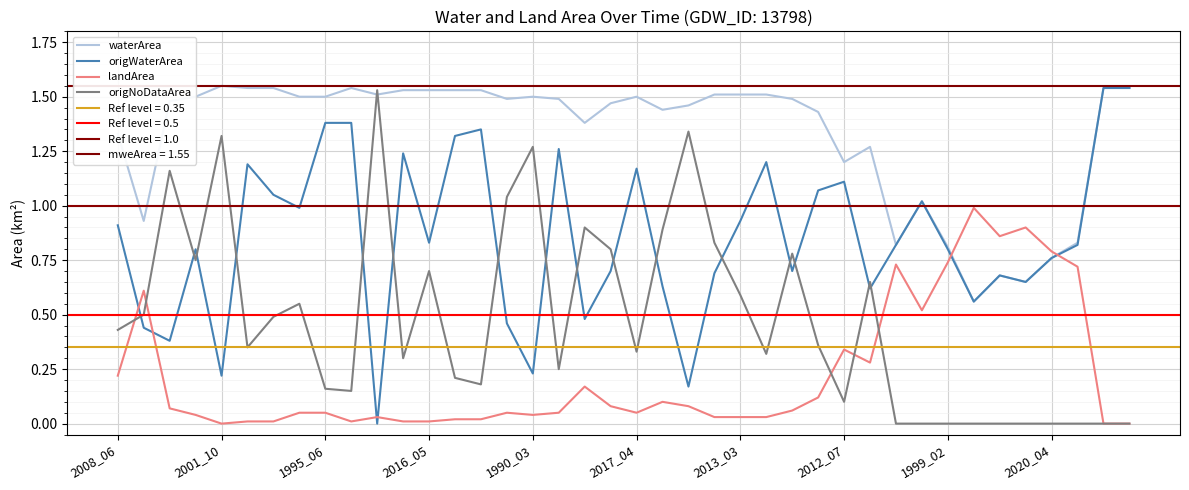

True or false: waterArea and origWaterArea cross at least once.

False